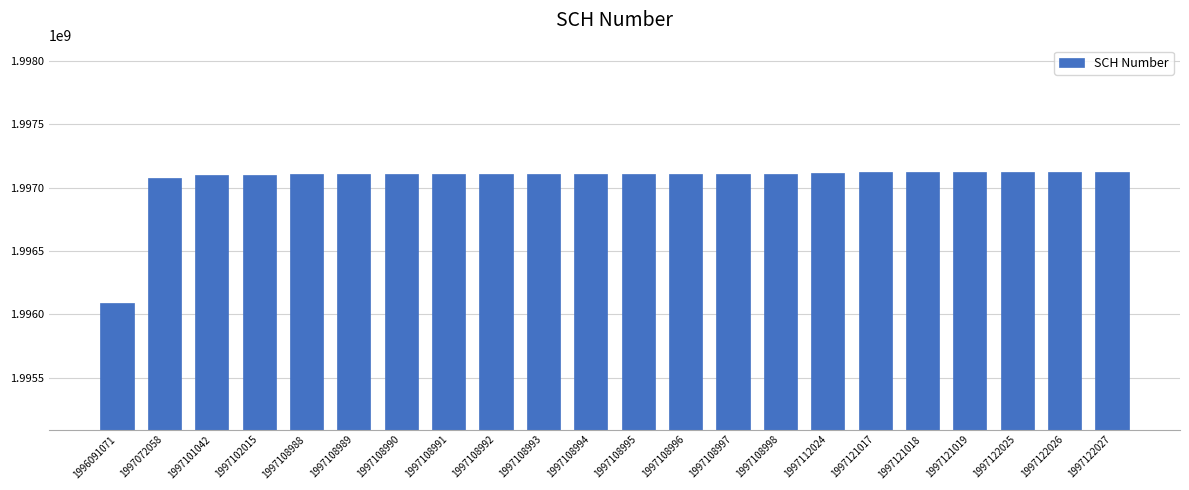

What is the ratio of the value at 1997108998 to the value at 1997102015?

1.0